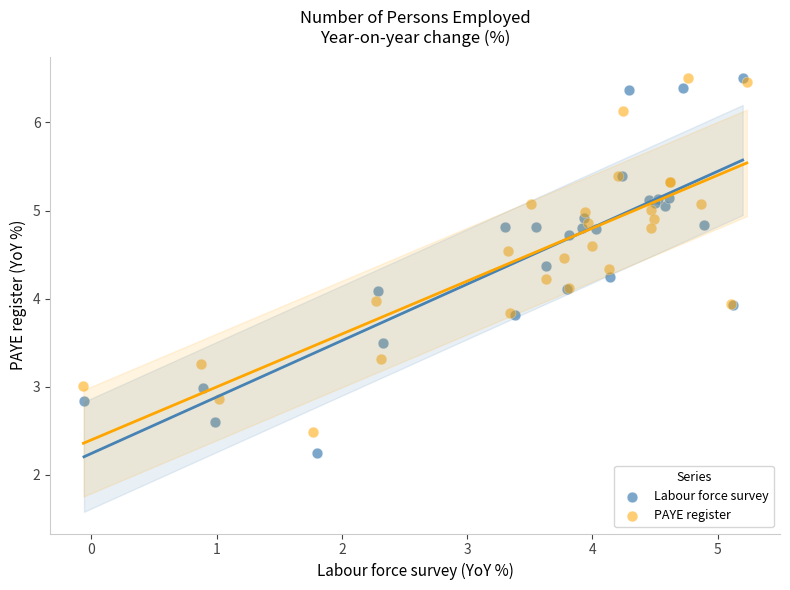

What are all the series names shown in the legend?

Labour force survey, PAYE register